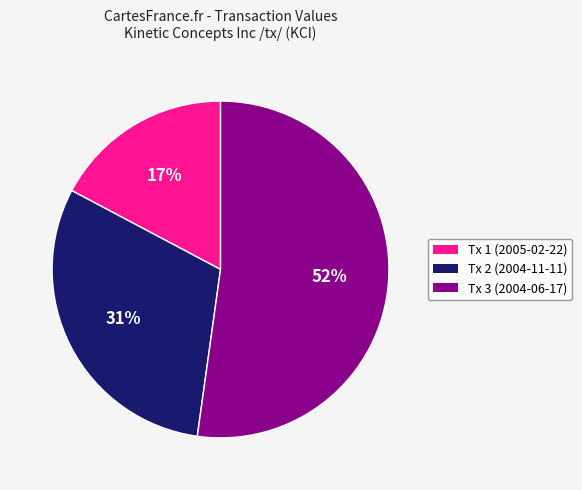

What percentage is the Tx 3 (2004-06-17) slice, to the nearest percent?

52%